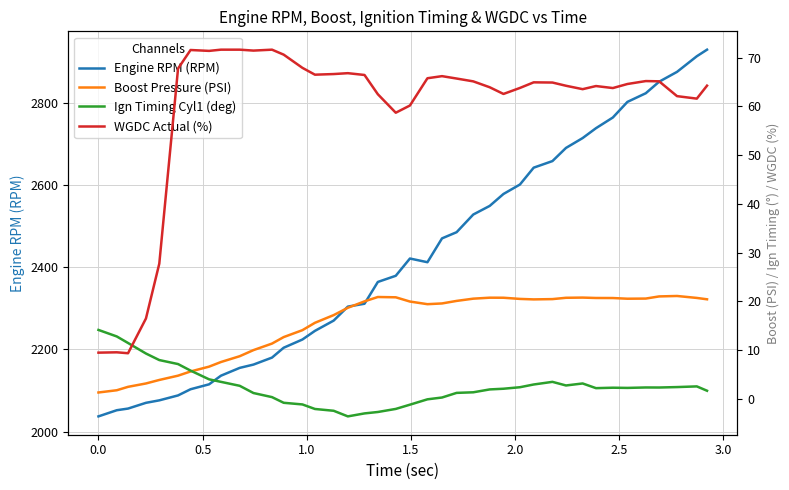

What is the average value of the Boost Pressure (PSI) series?

15.4